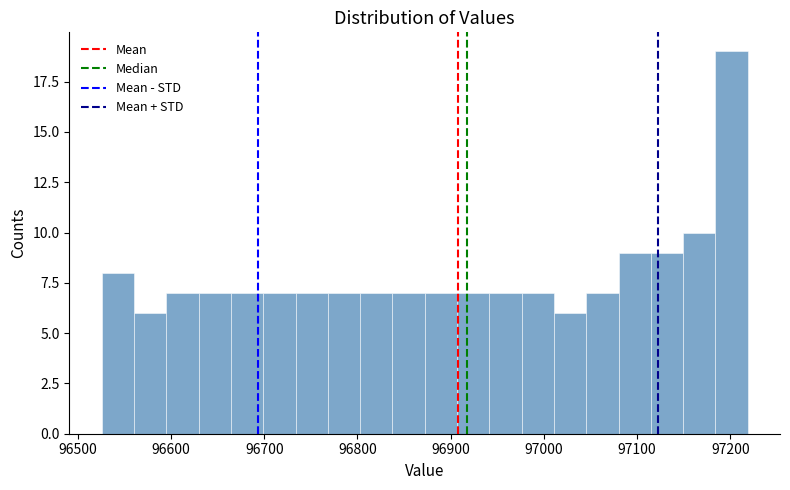

Around what value on the x-axis is the tallest bar? Give the approximate position of its centre, as read against the axis.

97200